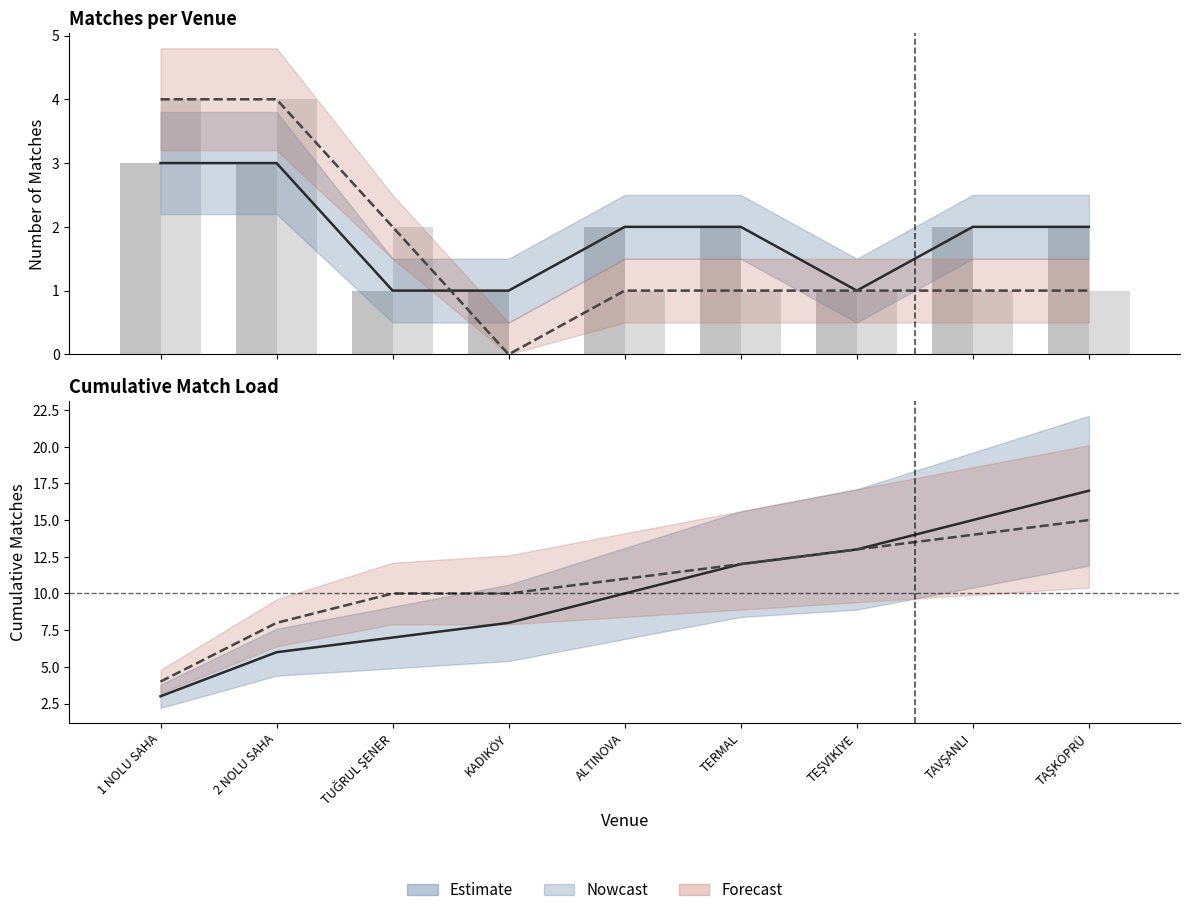

Is it true that 4 KASIM 2017 equals 3 at ALTINOVA?

False